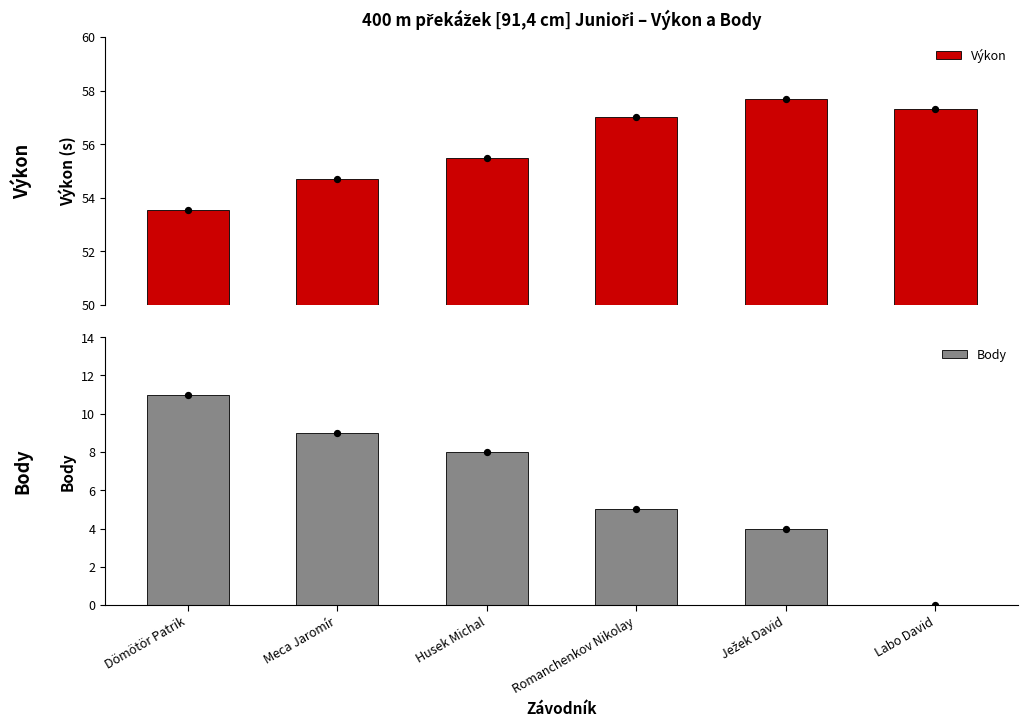

Which series contains the highest Y value?

Výkon